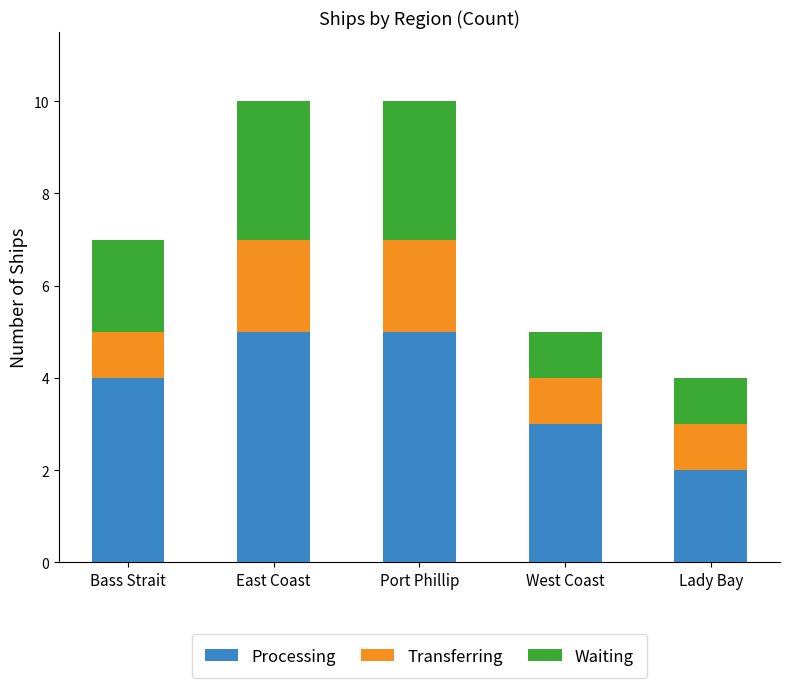

What is the approximate value of Processing at Bass Strait?

4